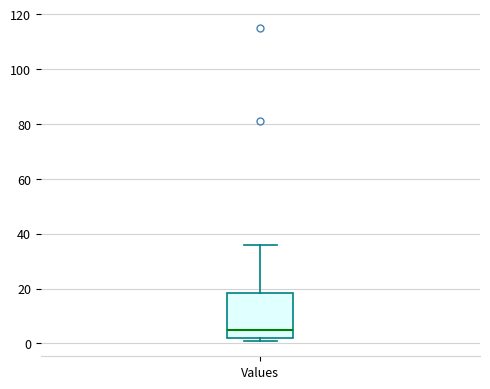

Transcribe this box plot: give where the median line is, the range the box spans, and where the two whiskers end, as read against the y-axis. The values are not printed on the chart, so give them approximately, as read against the axis.

median 6, box 2 to 18, whiskers 2 (just below the box's lower edge) to 36